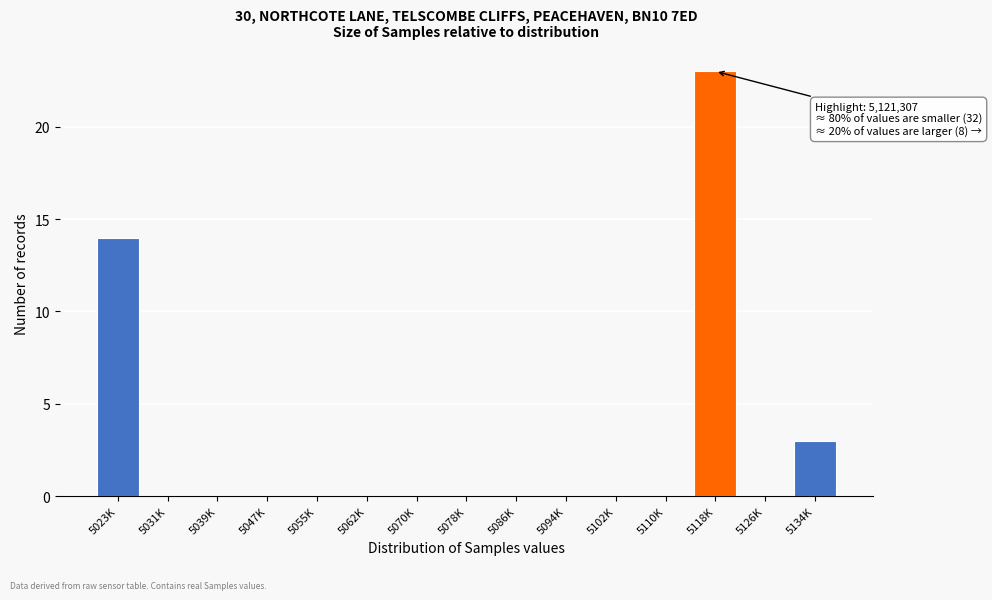

What is the sum of all values?

40